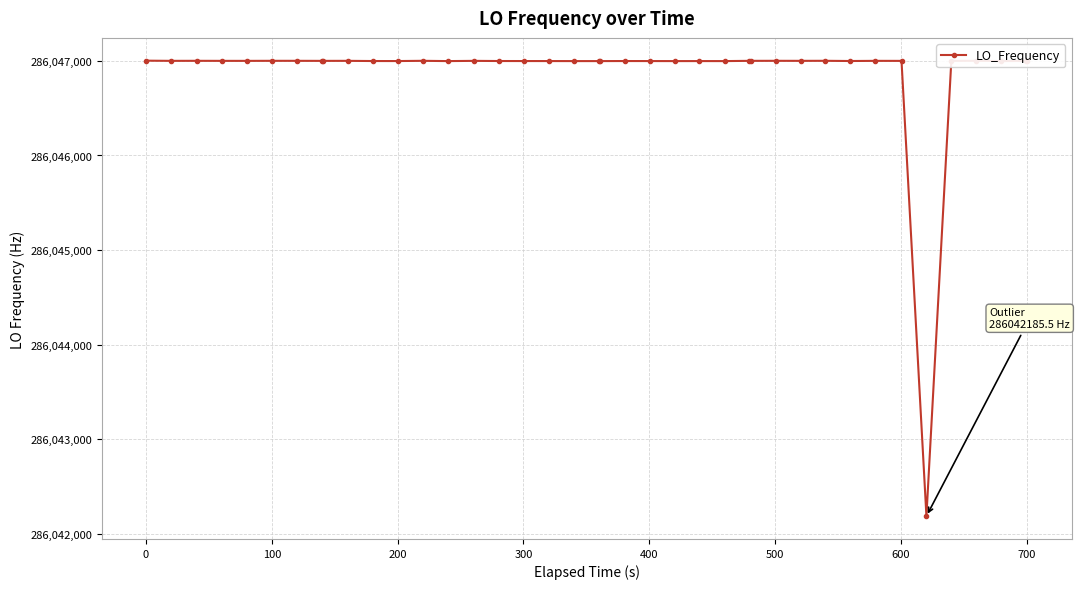

What is the value of the 20th point from the left?

286046998.2